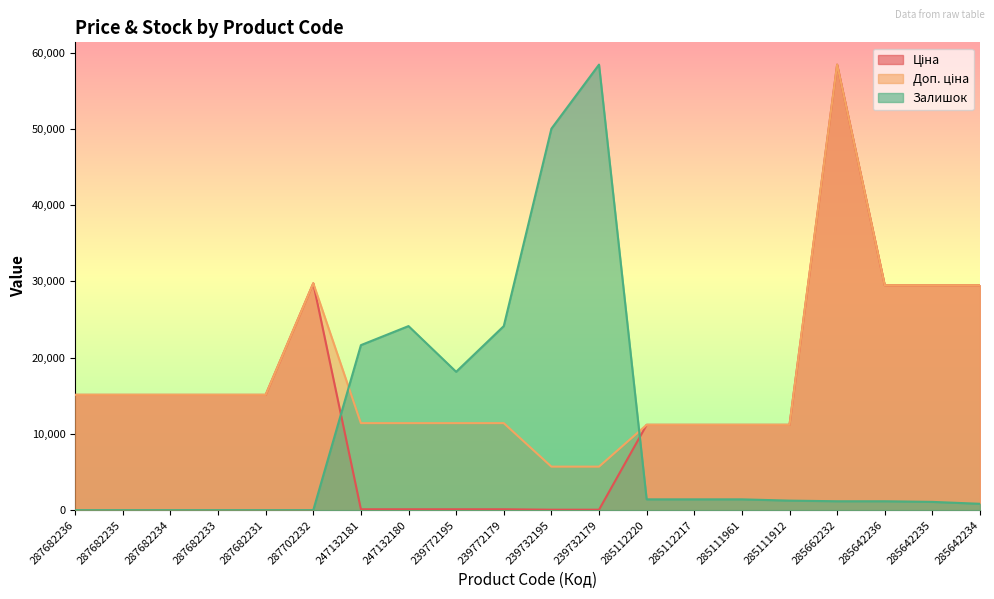

Which series changed the most between 285112220 and 285642236?

Ціна